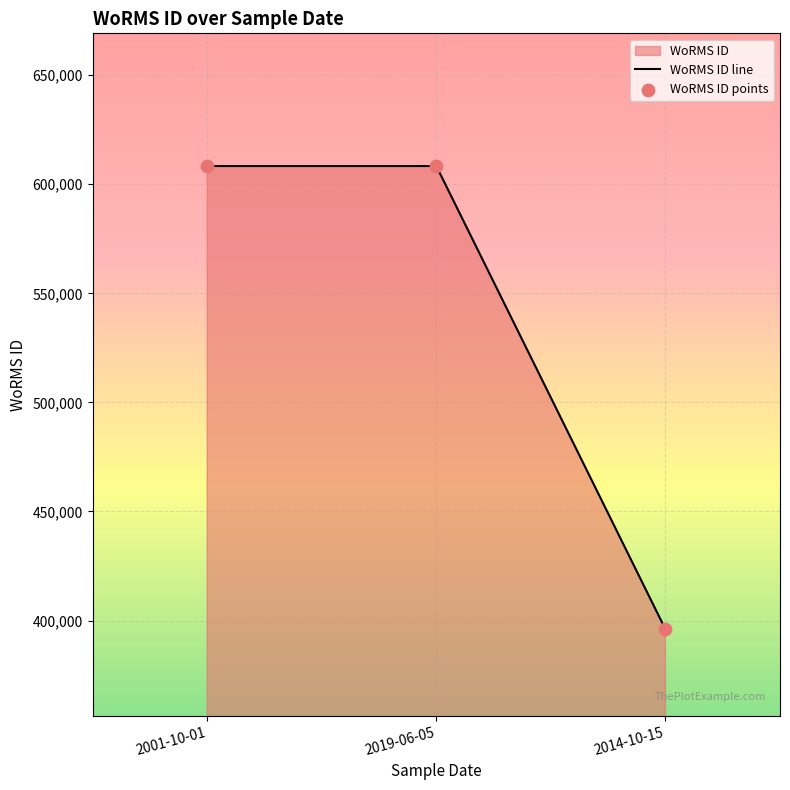

Between 2001-10-01 and 2019-06-05, which is larger?

2001-10-01